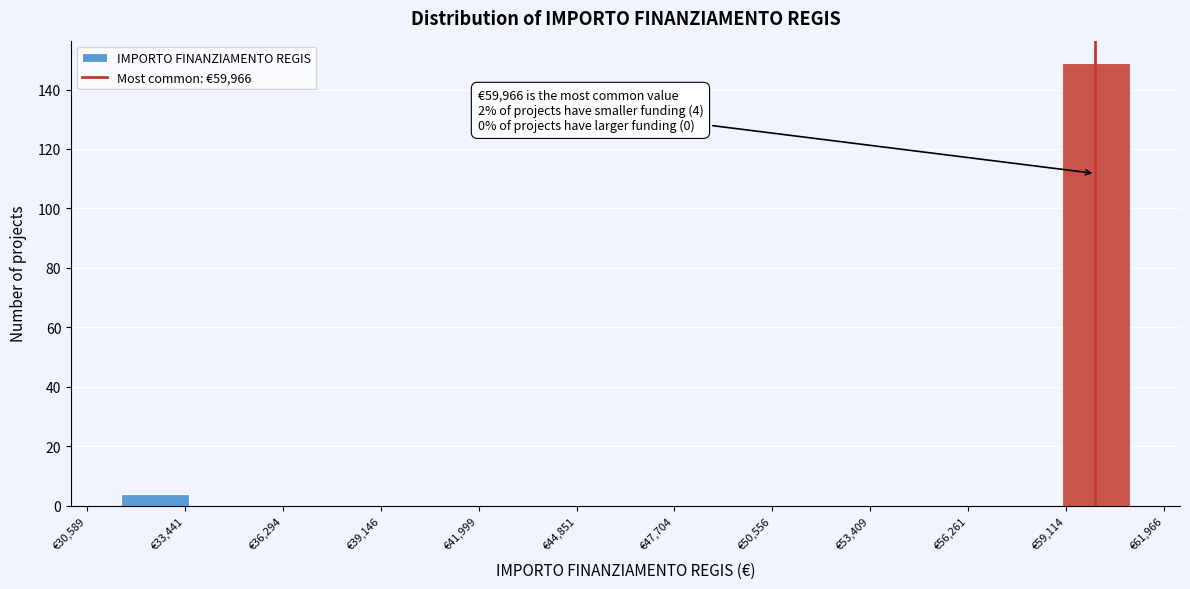

Around what value on the x-axis is the tallest bar? Give the approximate position of its centre, as read against the axis.

60000